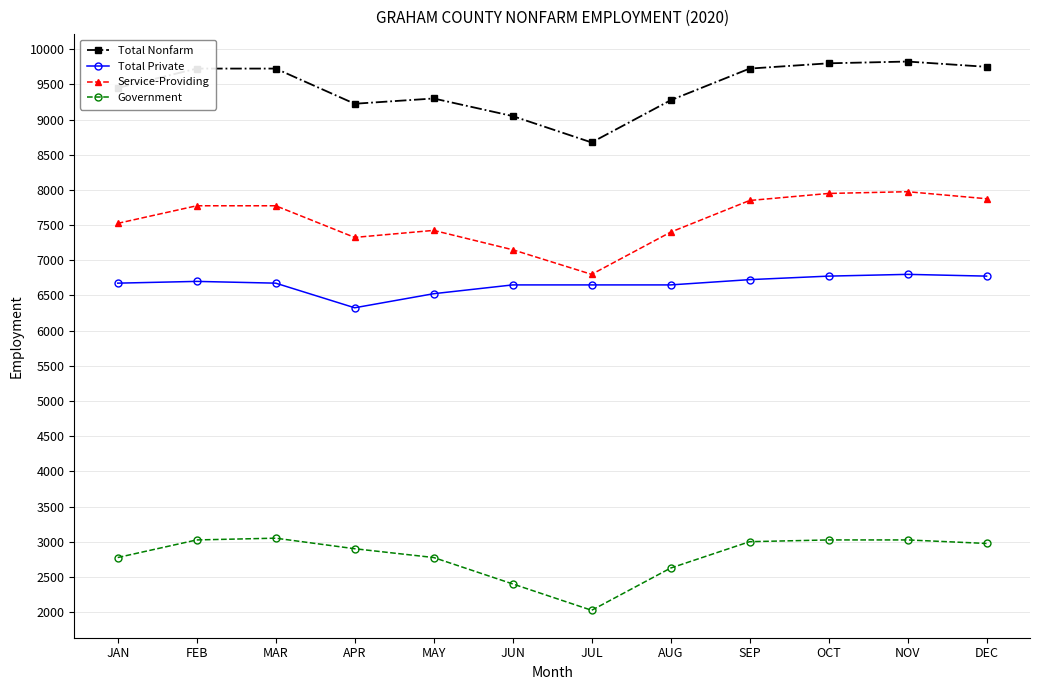

What is the smallest value displayed?

2025